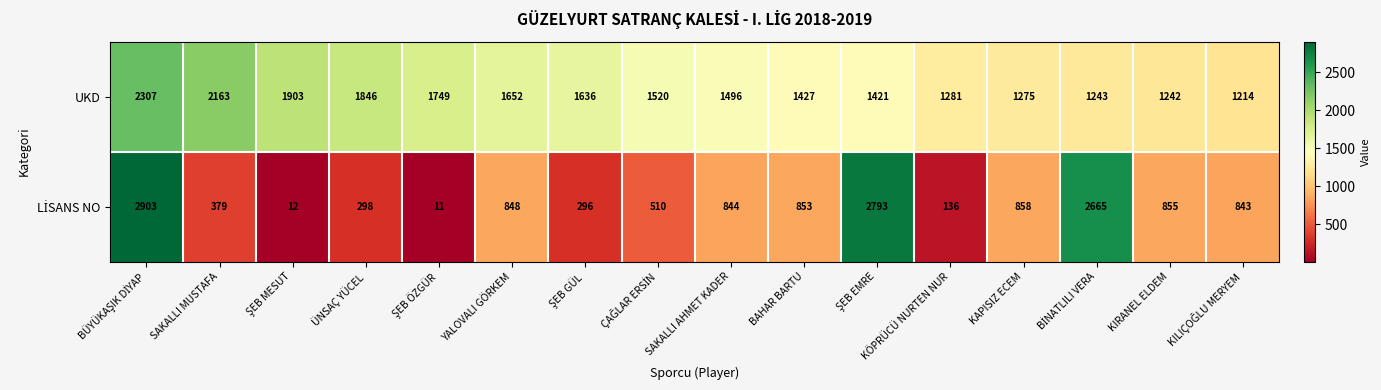

The UKD series shows 771 at KÖPRÜCÜ NURTEN NUR. True or false?

False